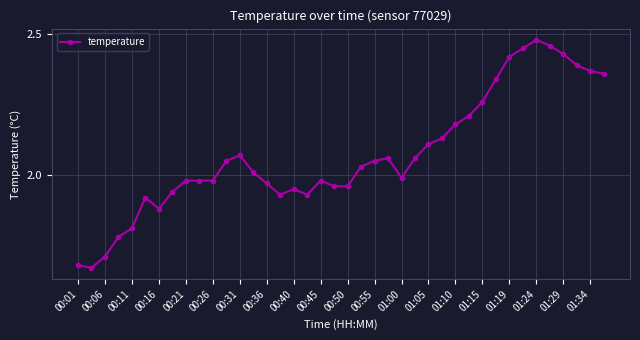

True or false: there are more than 1 points higher than both neighbors.

True